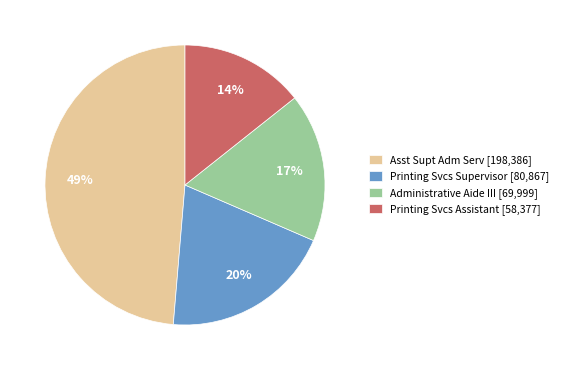

The Printing Svcs Assistant slice represents 5% of the pie. True or false?

False